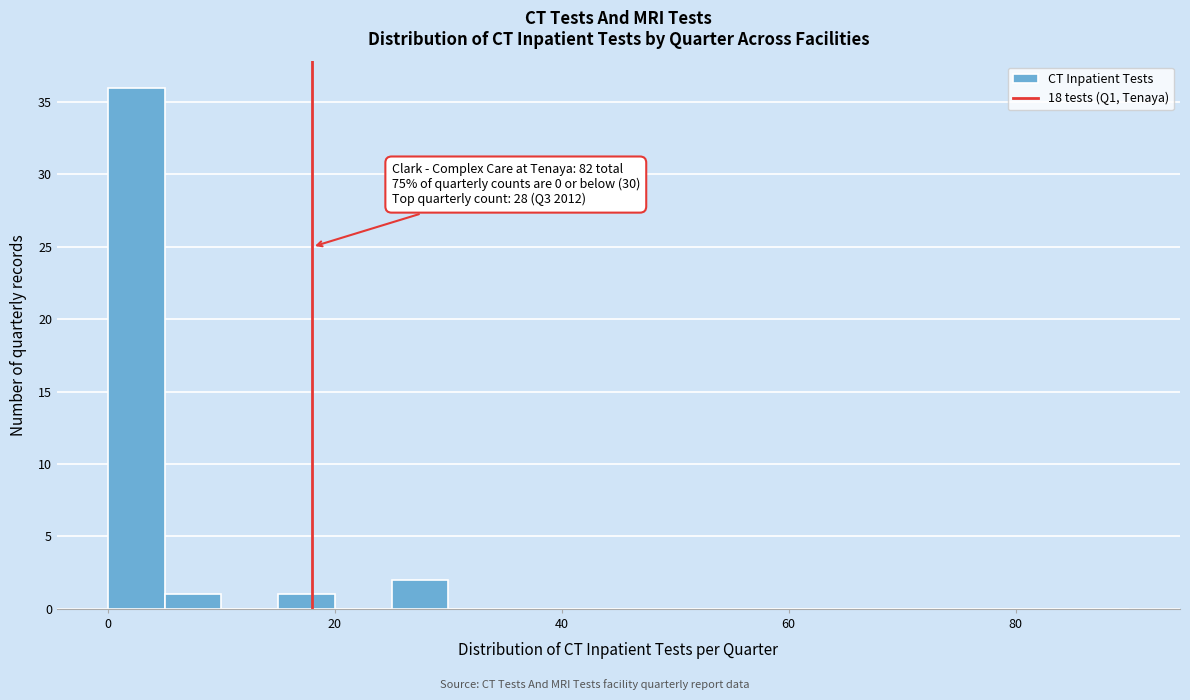

Read against the x-axis, roughly where is the centre of the tallest bar?

2